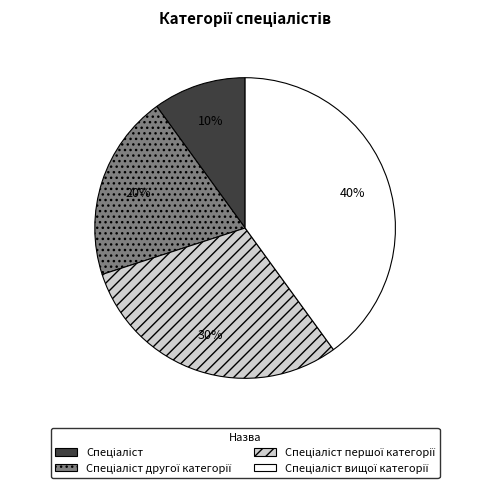

Does any single category account for the majority?

No